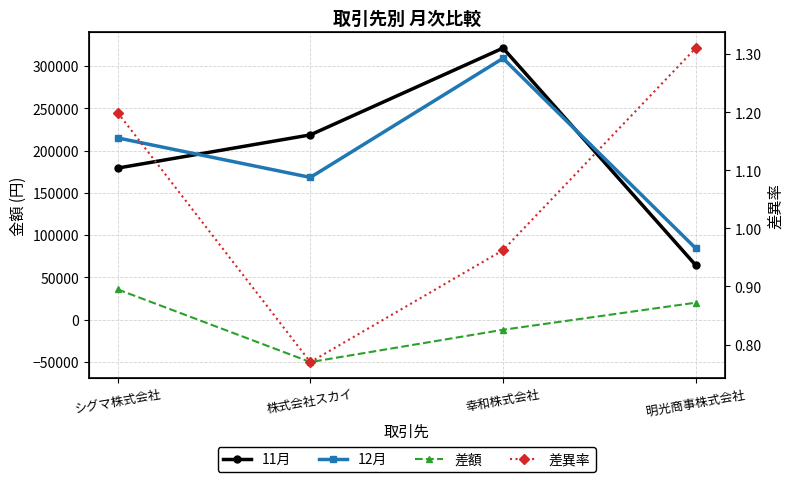

At which category is the sum across all series the highest?

幸和株式会社